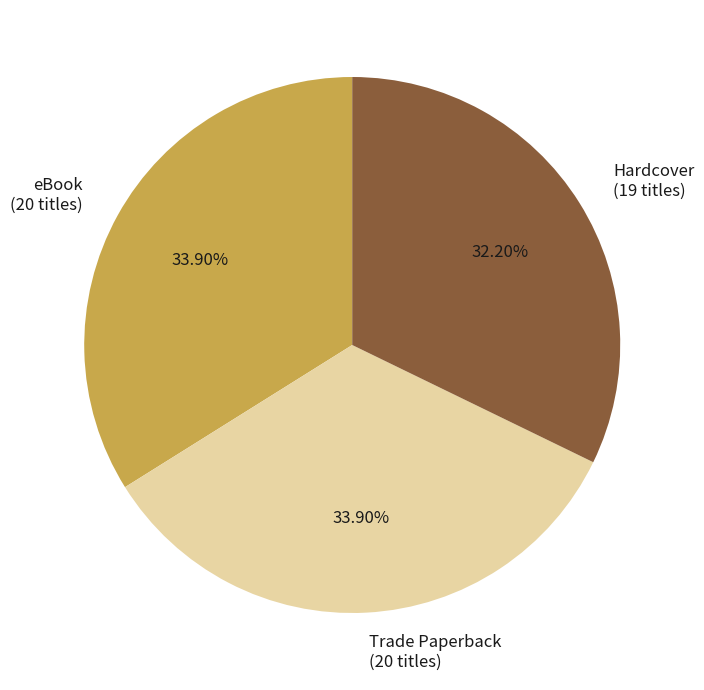

Do Trade Paperback and Hardcover together represent more than half of the pie?

Yes